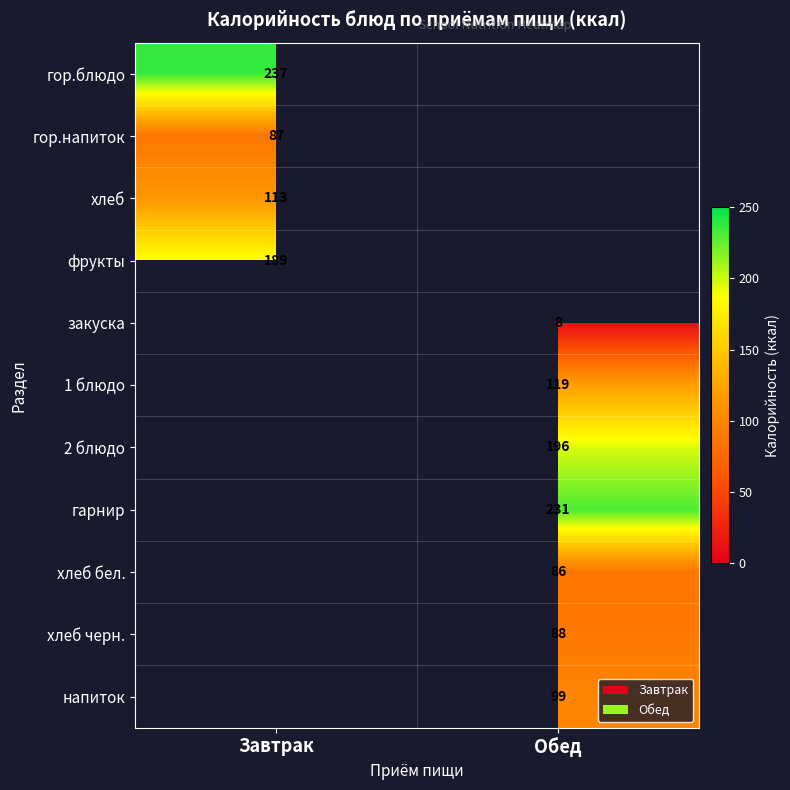

The гор.напиток series shows 39 at Завтрак. True or false?

False